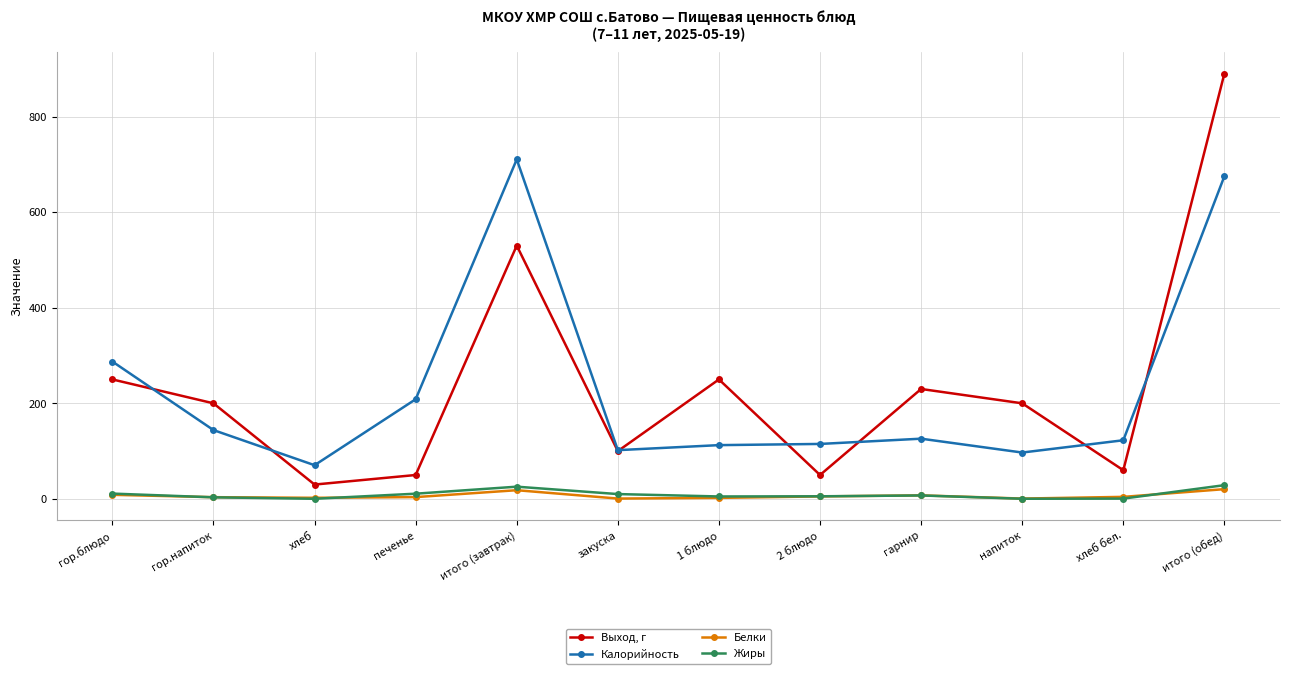

What is the difference between the highest and lowest values at напиток?

199.7